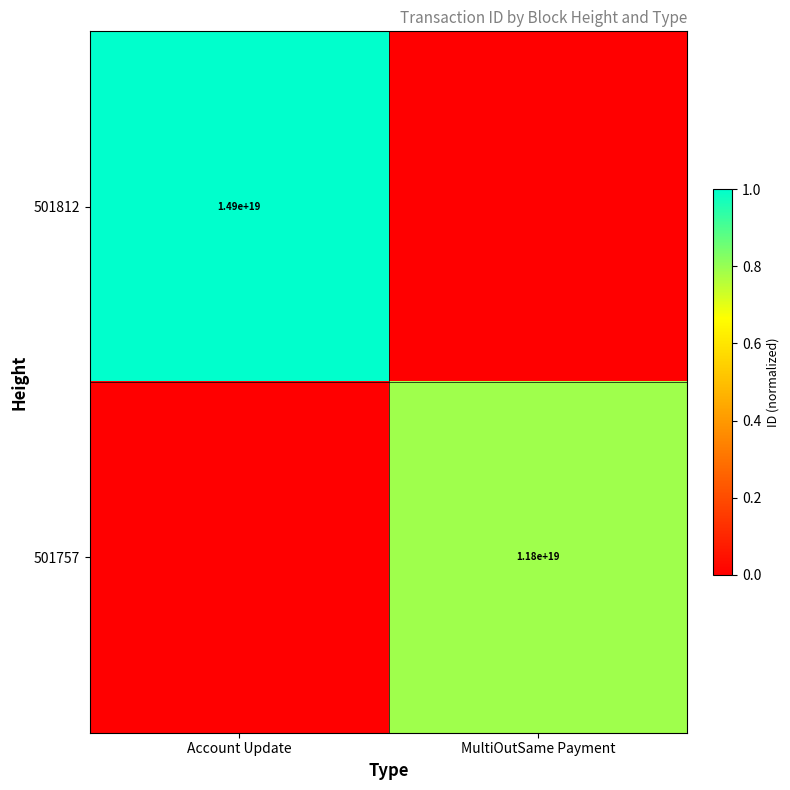

True or false: 501812 has a value of 14900000000000000000 at Account Update.

True